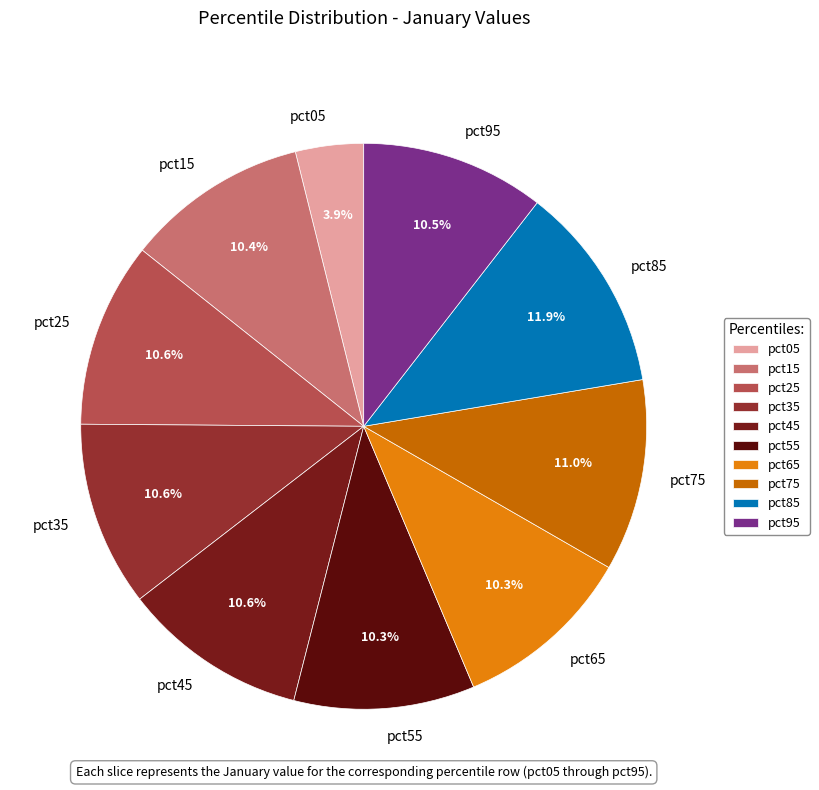

Count the number of slices in the pie.

10